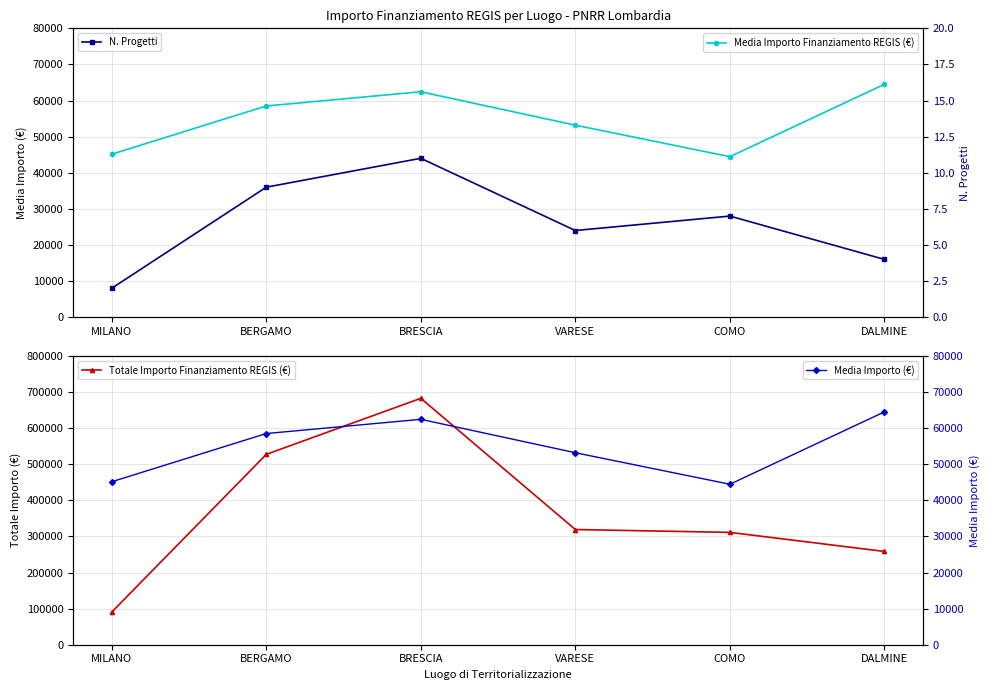

Reading left to right, transcribe all the data shown in this chart.

Media Importo Finanziamento REGIS (€): 45134.3	58491.9	62429.2	53178.3	44448.1	64496.7
Totale Importo Finanziamento REGIS (€): 90268.6	527175.5	682502.5	319070.1	311137.0	258386.7
N. Progetti: 2.0	9.0	11.0	6.0	7.0	4.0
Media Importo (€): 45134.3	58491.9	62429.2	53178.3	44448.1	64496.7